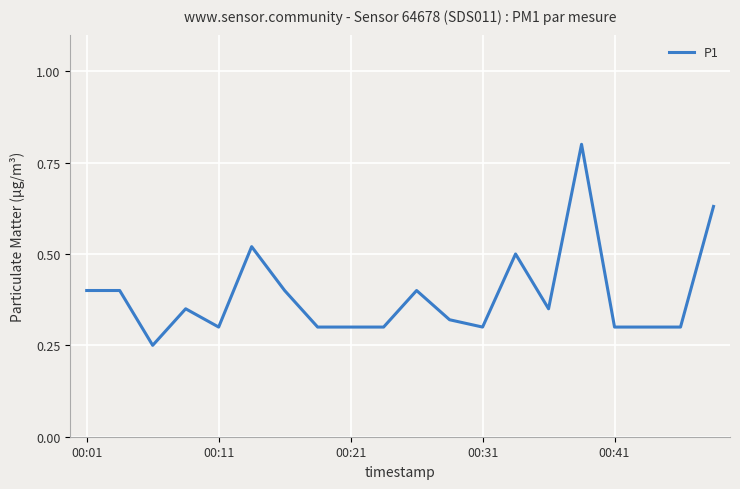

What is the maximum value shown in the chart?

0.8